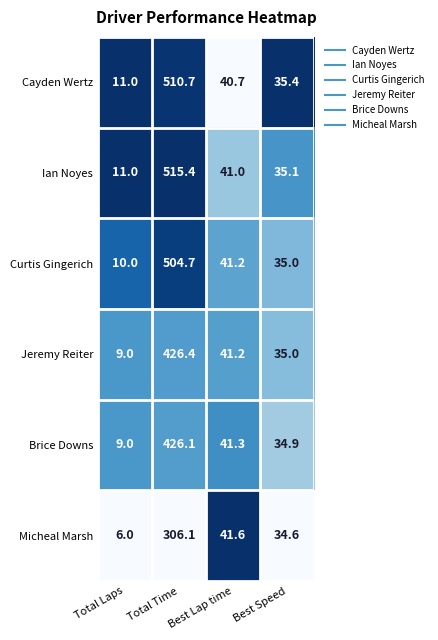

The Cayden Wertz series shows 40.7 at Best Lap time. True or false?

True